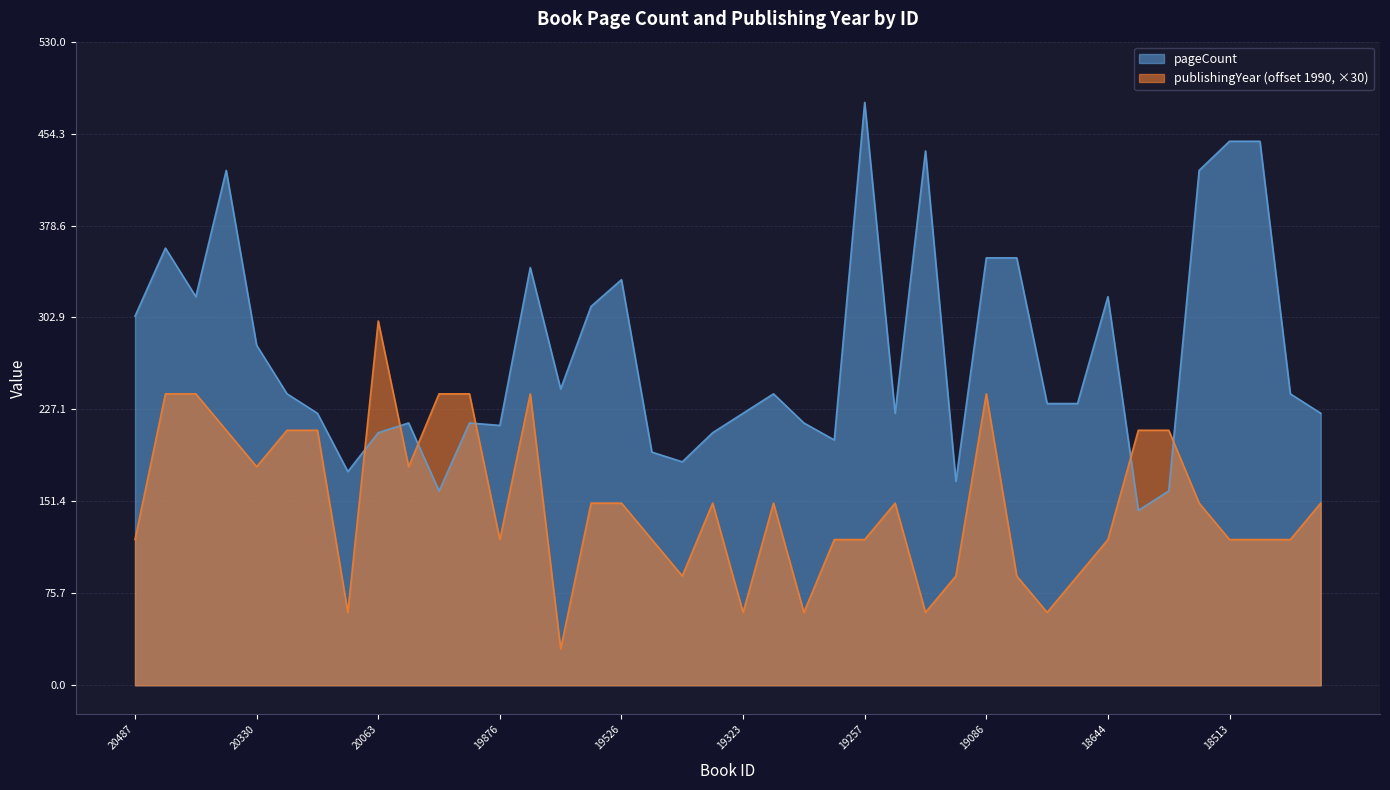

Reading left to right, extract all data points from this chart.

pageCount: 304	360	320	424	280	240	224	176	208	216	160	216	214	344	244	312	334	192	184	208	224	240	216	202	480	224	440	168	352	352	232	232	320	144	160	424	448	448	240	224
publishingYear: 120	240	240	210	180	210	210	60	300	180	240	240	120	240	30	150	150	120	90	150	60	150	60	120	120	150	60	90	240	90	60	90	120	210	210	150	120	120	120	150